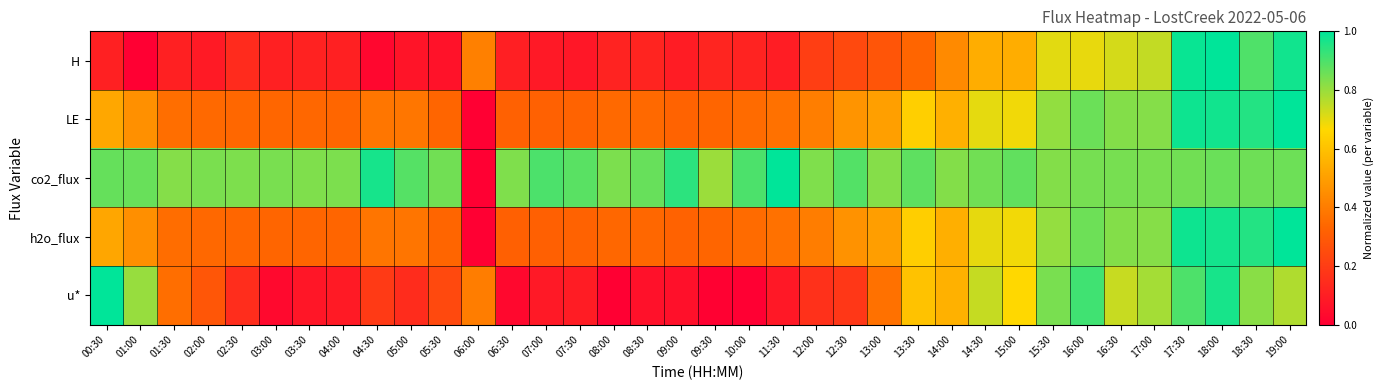

Count the number of data series in this chart.

5